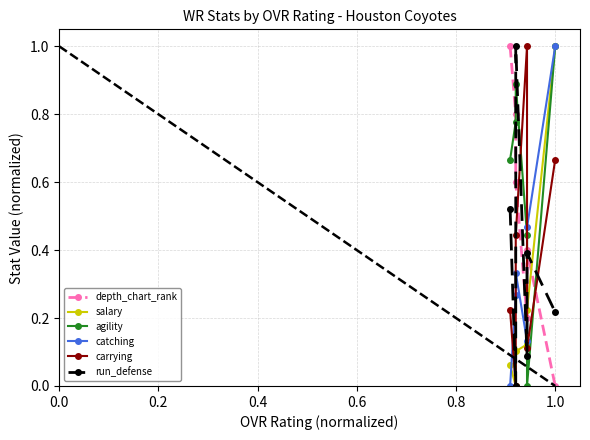

How many lines are shown in the chart?

6